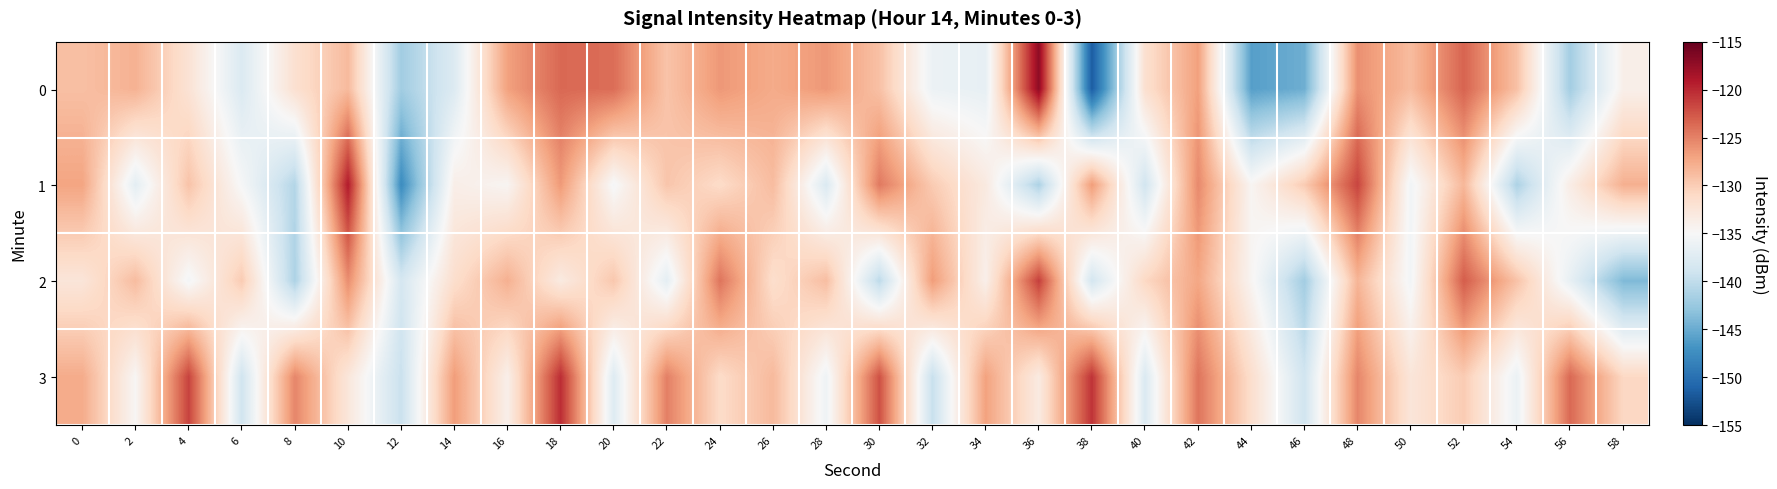

Which label corresponds to the smallest value in the chart?

38